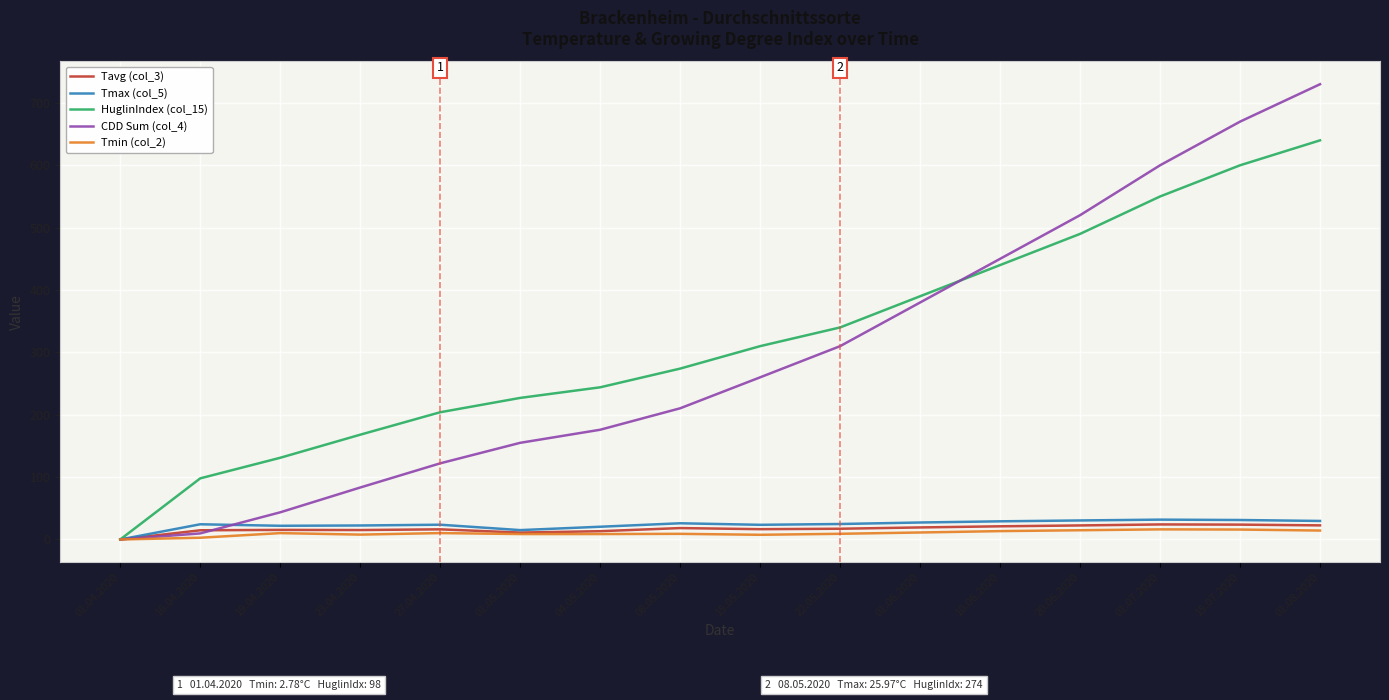

Is the value of Tmin (col_2) at 19.04.2020 greater than the value of HuglinIndex (col_15) at 01.08.2020?

No